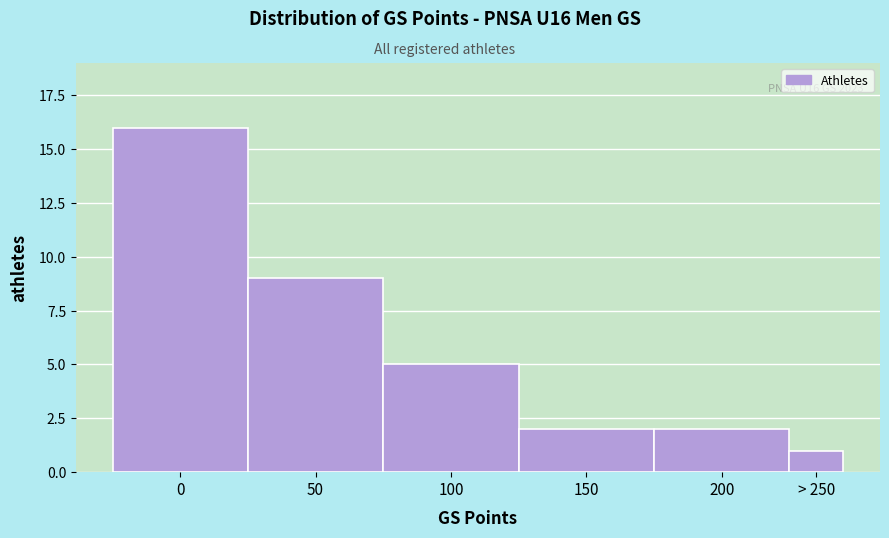

Reading left to right, what are all the values shown in this chart?

16	9	5	2	2	1